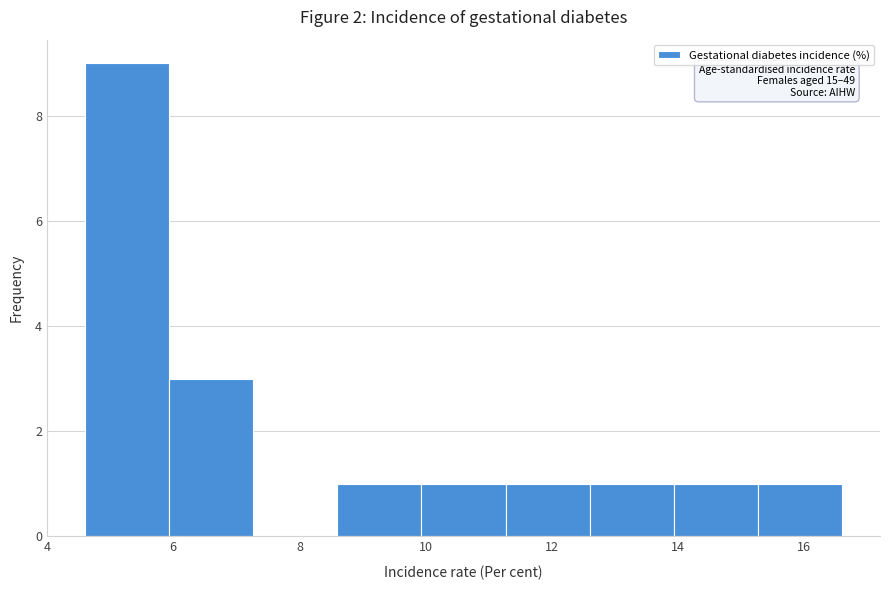

Which range on the x-axis has the tallest bar?

4.6 to 6.0